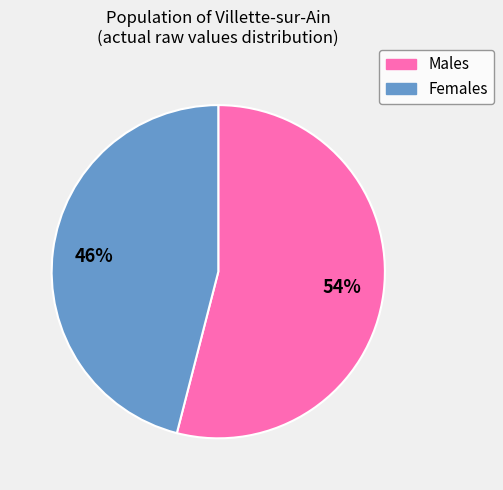

Is there a majority slice in this chart?

Yes